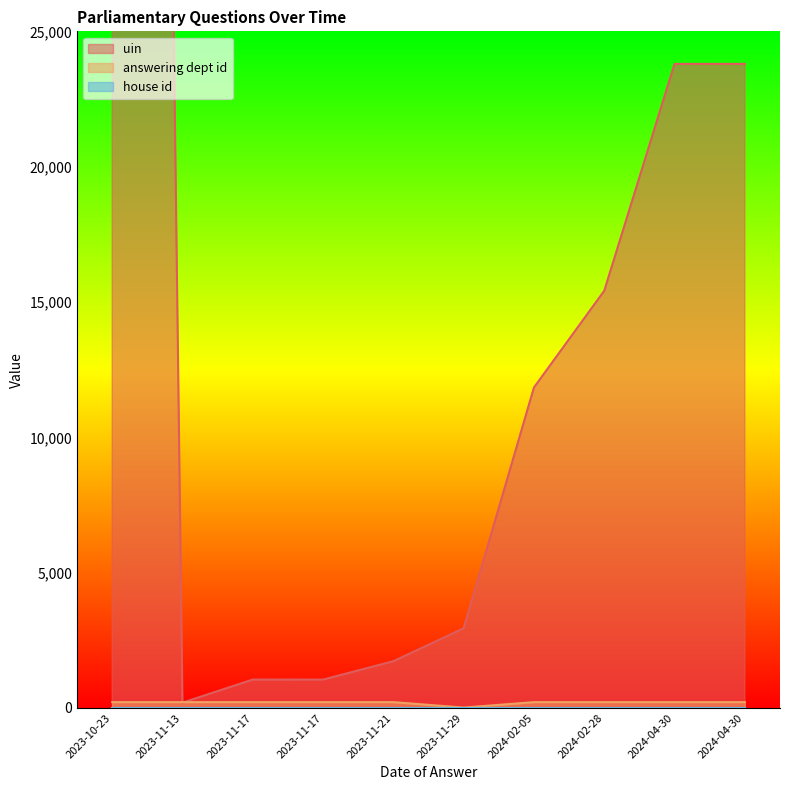

What is the average value of the uin series?

28306